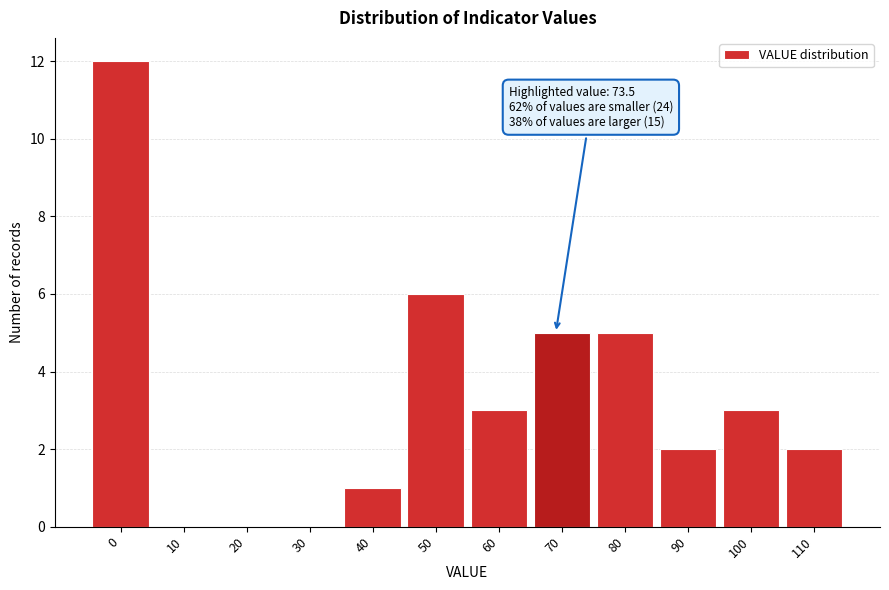

Reading right to left, list all the values displayed in this chart.

110=2	100=3	90=2	80=5	70=5	60=3	50=6	40=1	30=0	20=0	10=0	0=12